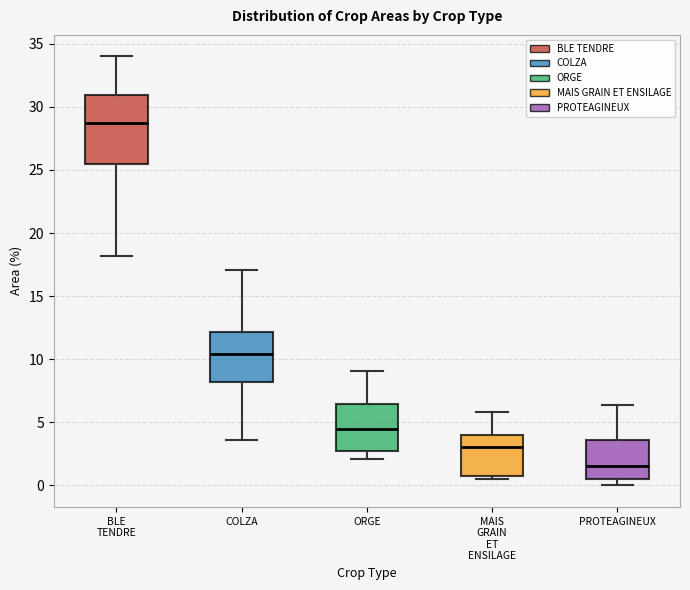

Which box's median line is the highest?

BLE TENDRE